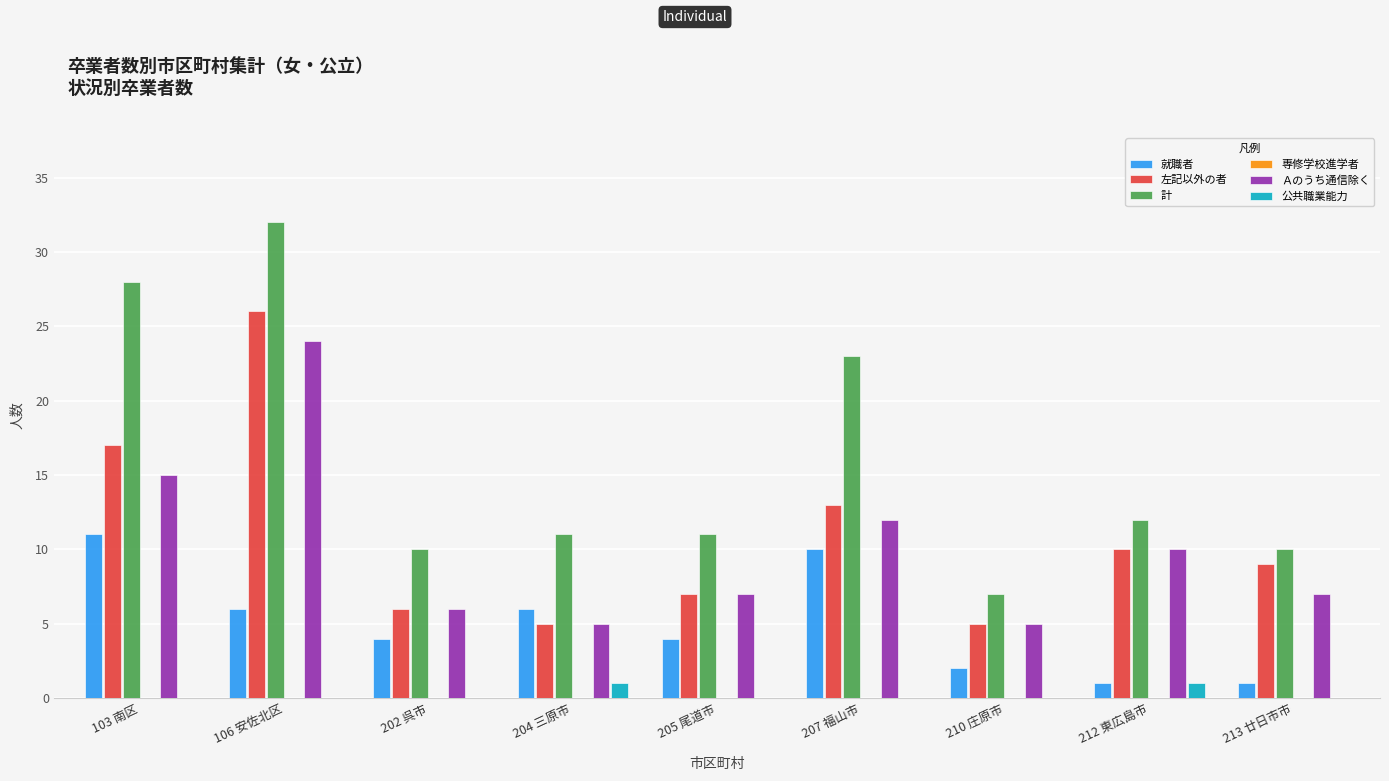

At which label does 就職者 first exceed 4?

103 南区